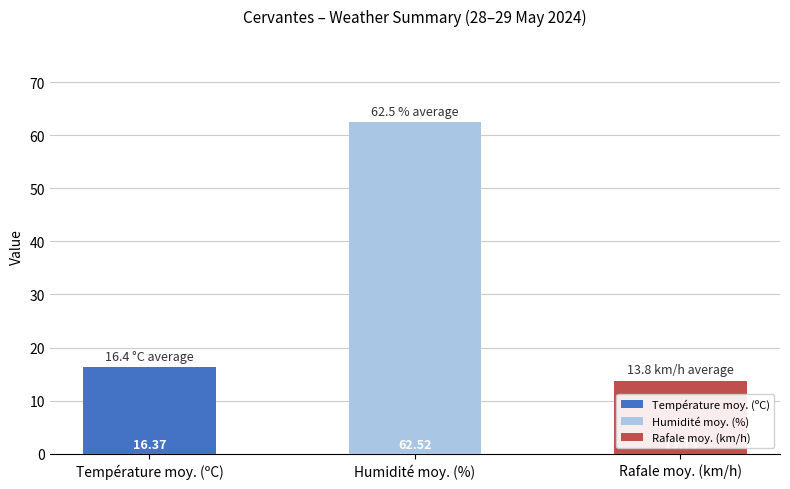

Which label corresponds to the largest value in the chart?

Humidité moy. (%)